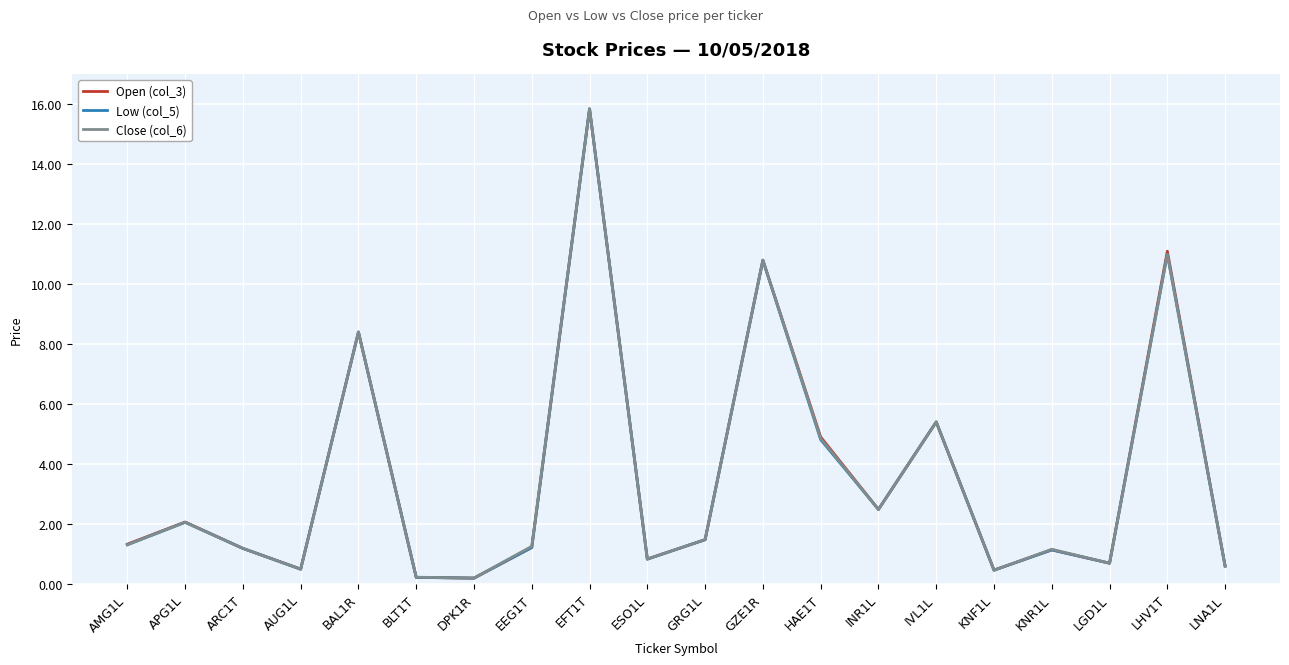

Where is Close (col_6) nearest to the value 8?

BAL1R